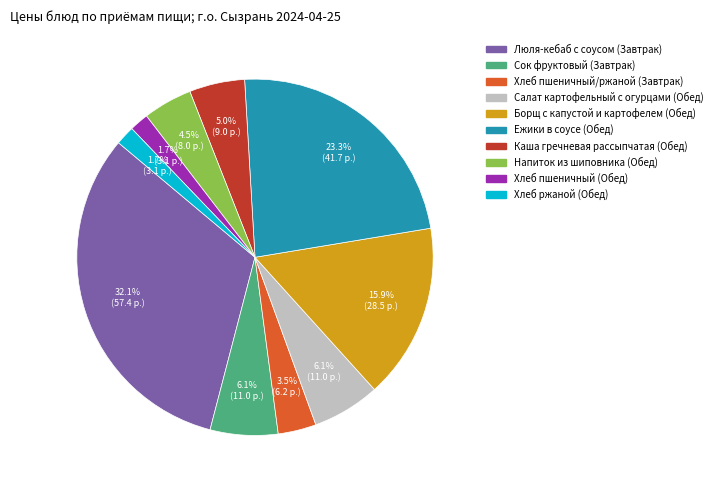

Count the number of slices in the pie.

10